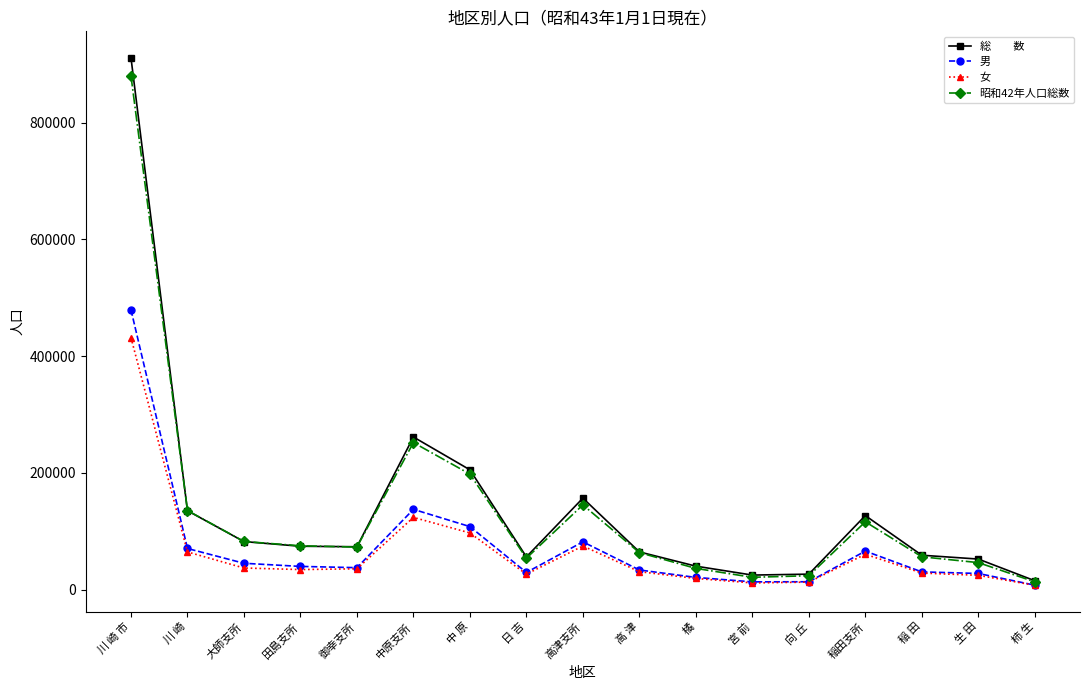

Which category has the highest value across all series?

川 崎 市